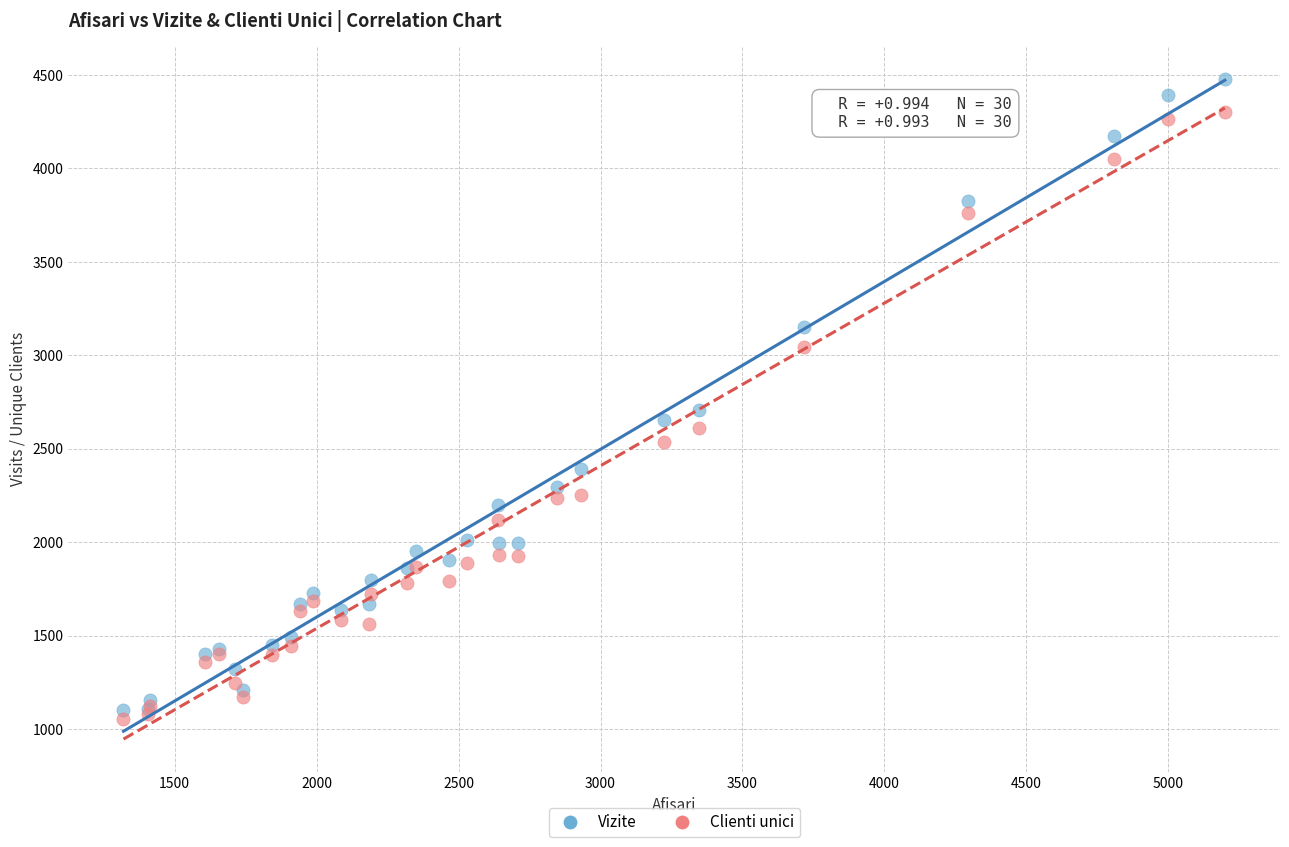

What is the X range (max minus min) for the scatter plot?

3879